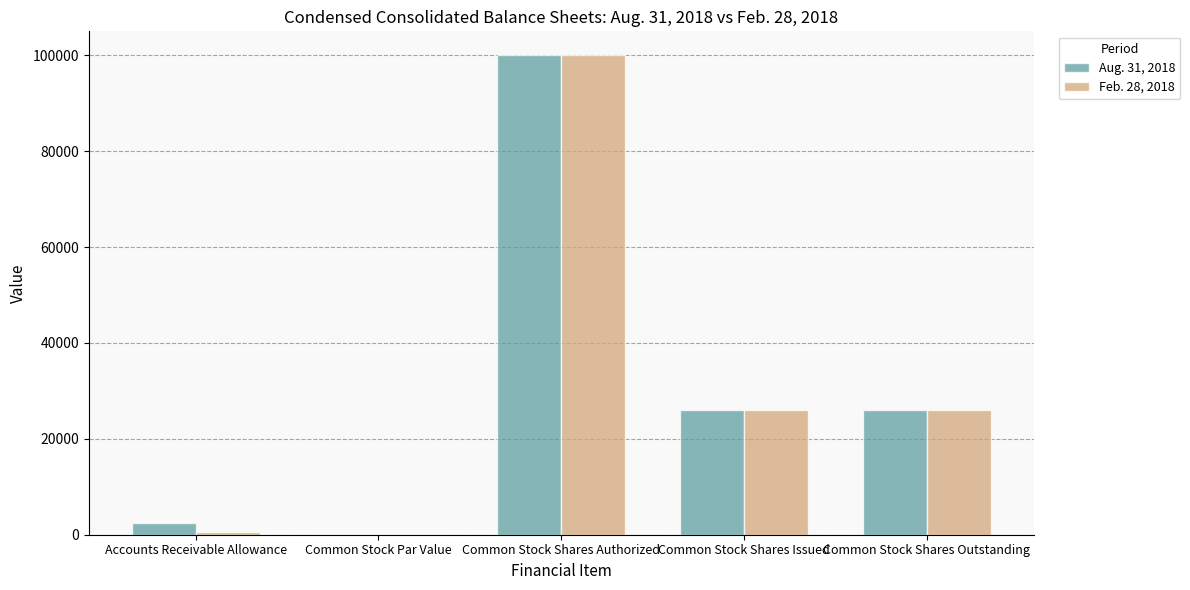

Between Common Stock Shares Authorized and Common Stock Shares Outstanding, which series saw the biggest shift?

Feb. 28, 2018